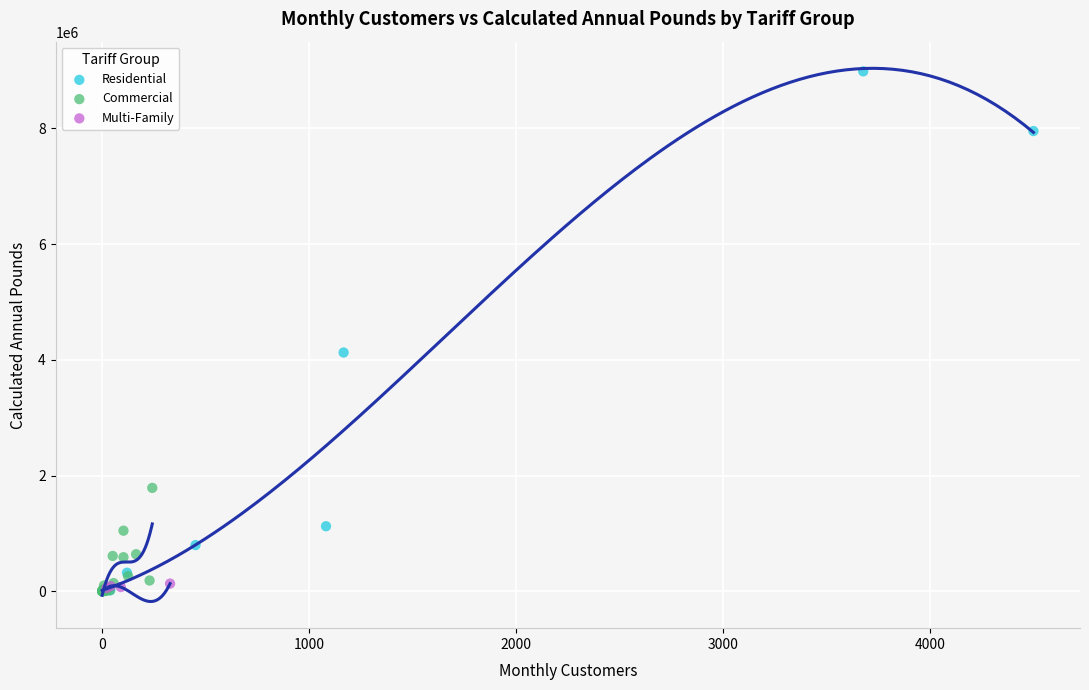

Which series has the largest Y range (max minus min)?

Residential